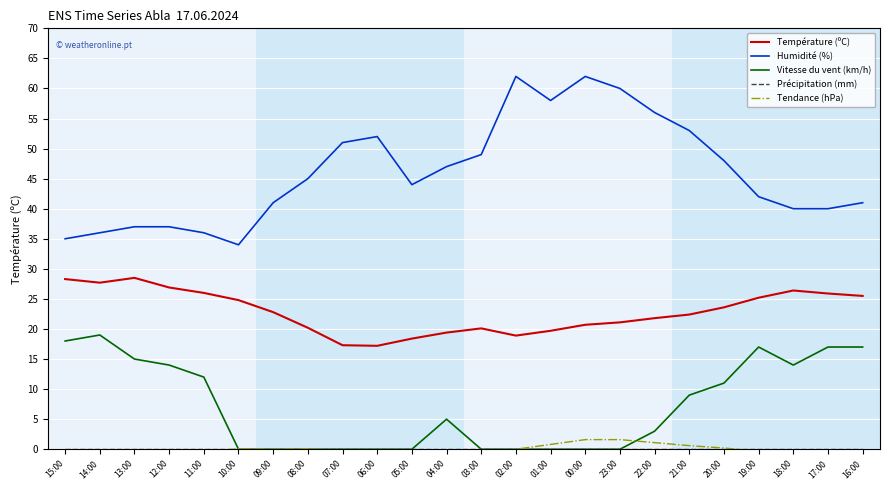

What are all the series names shown in the legend?

Température (ºC), Humidité (%), Vitesse du vent (km/h), Précipitation (mm), Tendance (hPa)